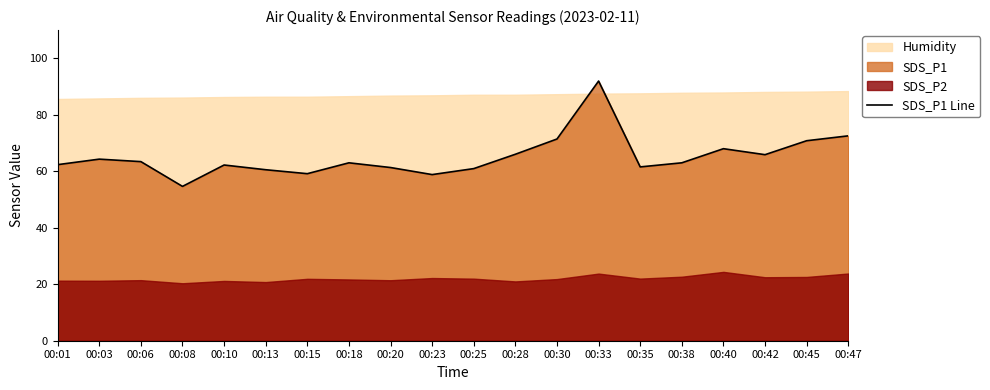

Which has a higher value, 00:25 or 00:20?

00:20